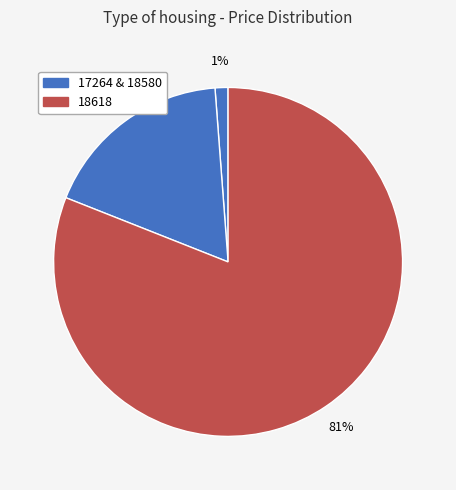

Which slice represents more than half of the pie?

18618